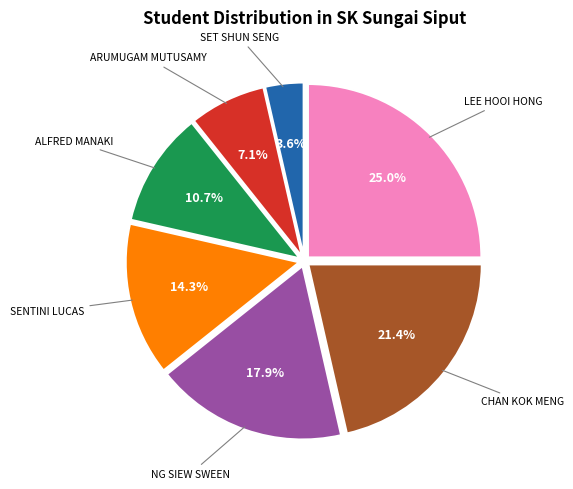

Does any single category account for the majority?

No